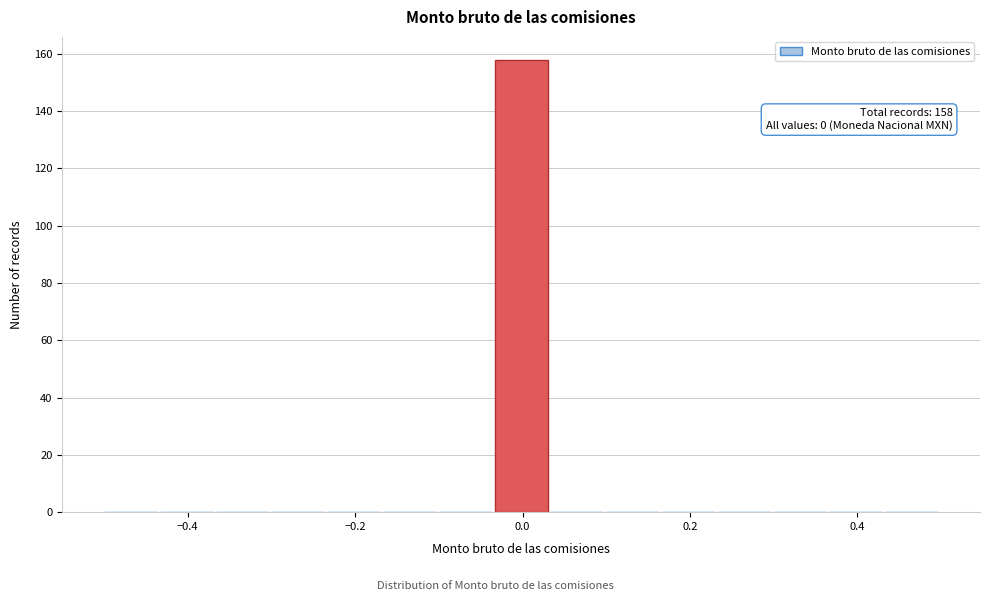

Read against the x-axis, roughly where is the centre of the tallest bar?

0.00